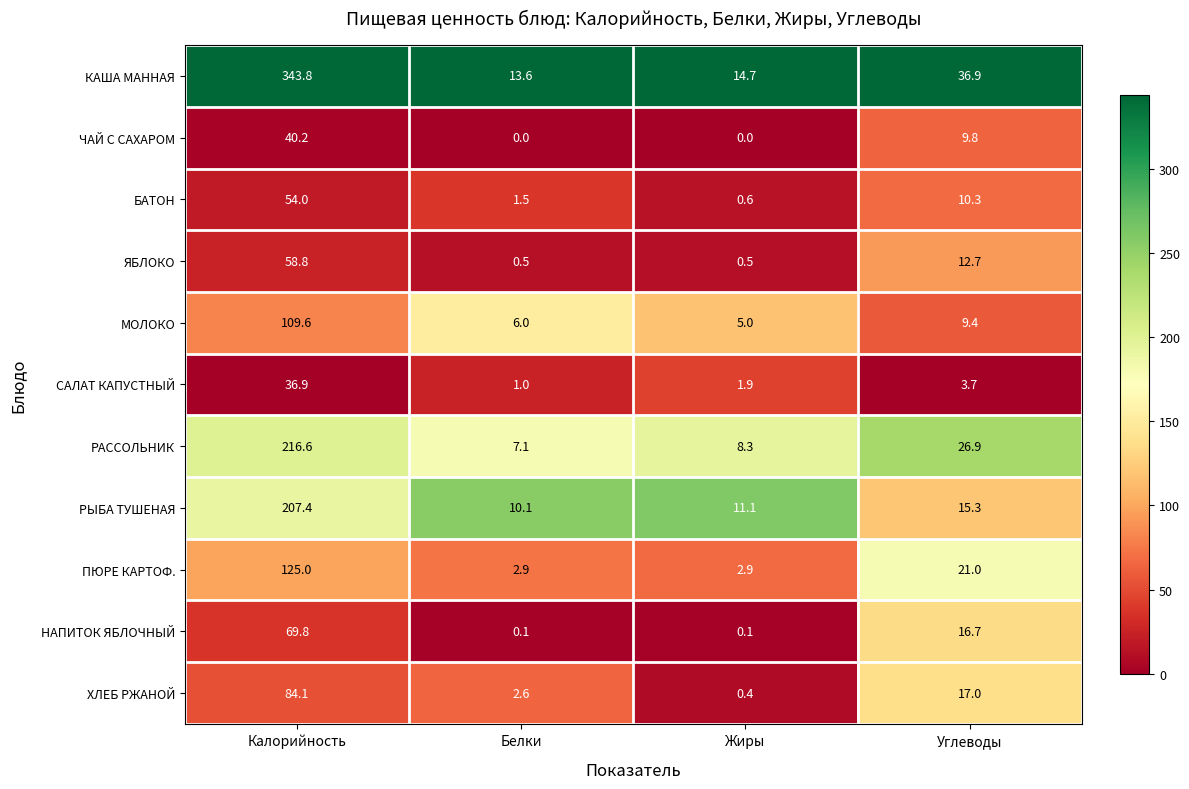

Is it true that РАССОЛЬНИК equals 38.8 at Углеводы?

False